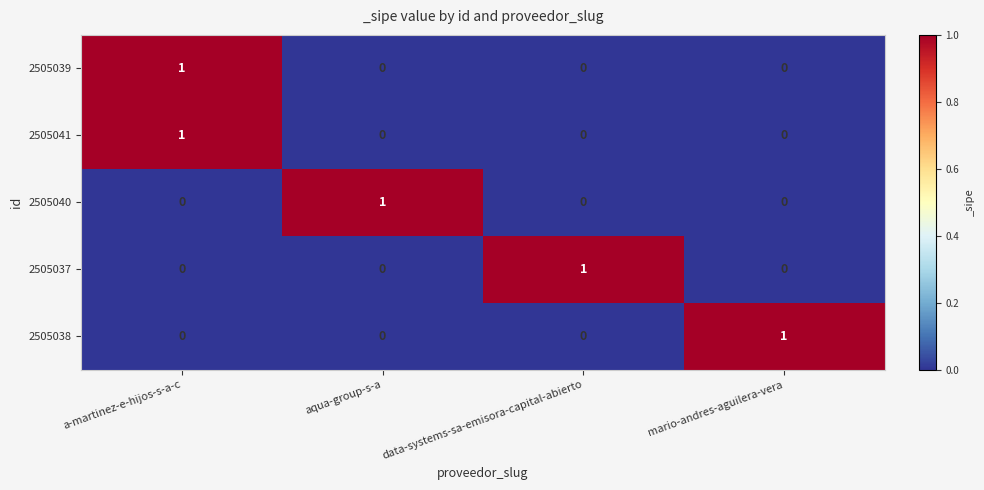

What is the total value across all series at aqua-group-s-a?

1